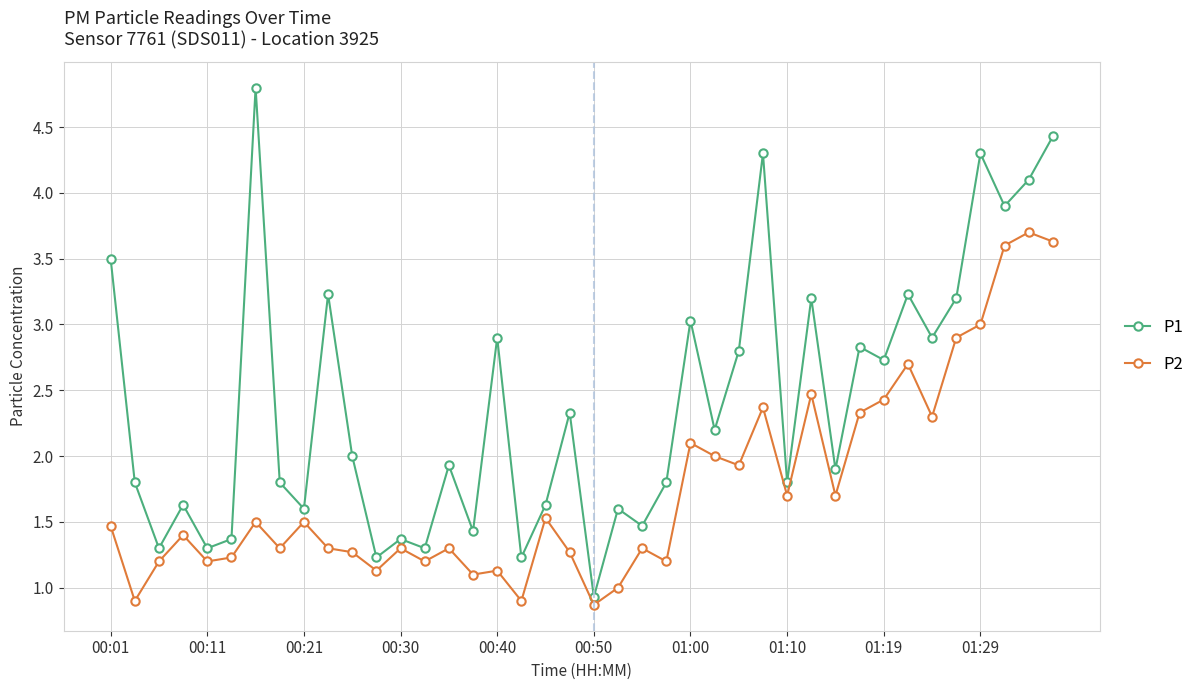

Which series has the largest total across all categories?

P1